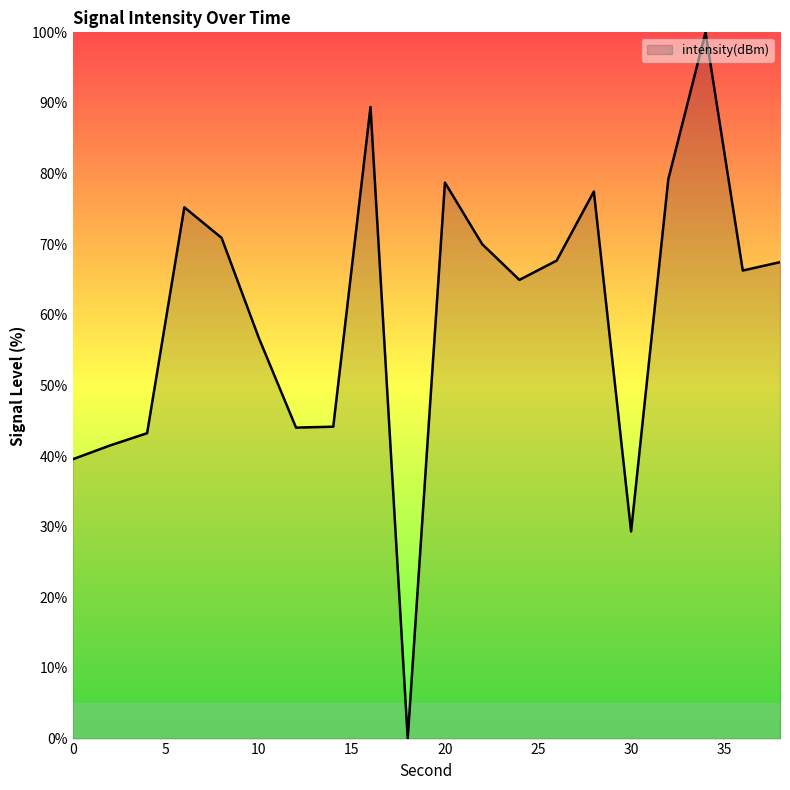

How many interior local valleys (lower than both neighbors) does the data have?

5